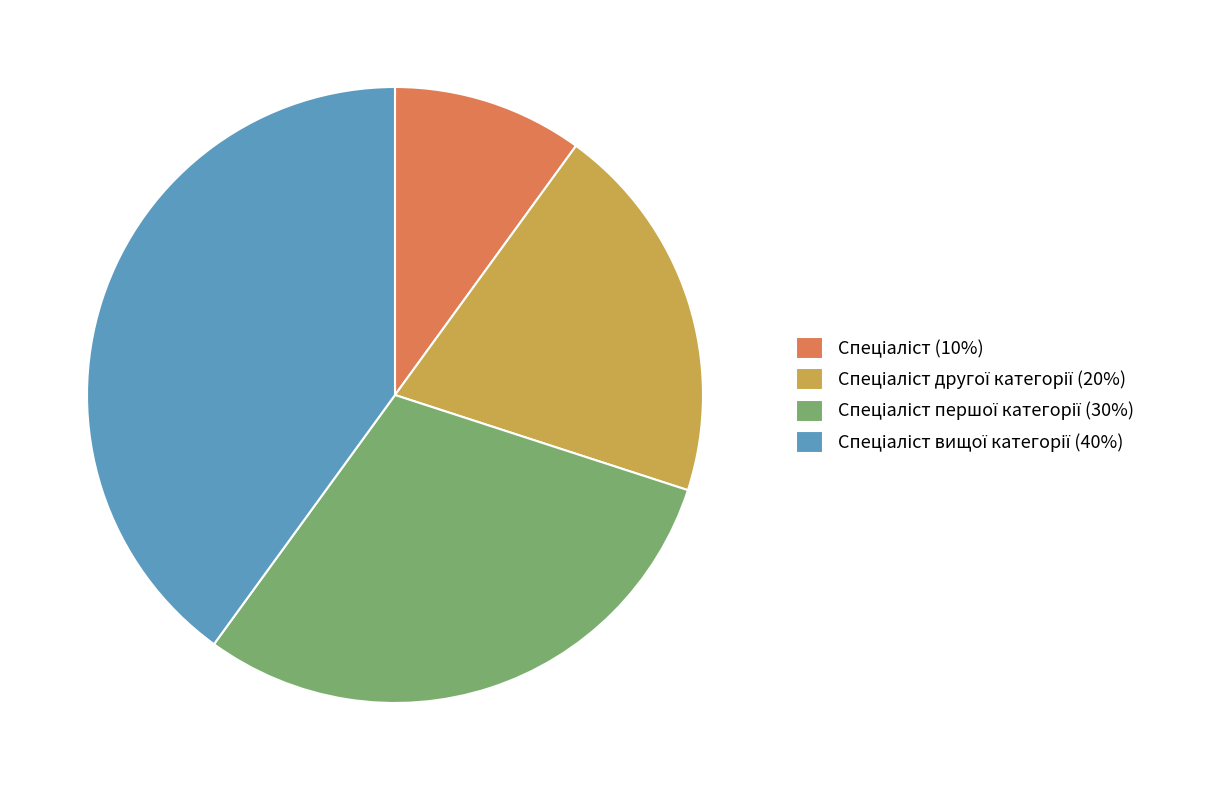

Is there any slice that represents more than half of the pie?

No